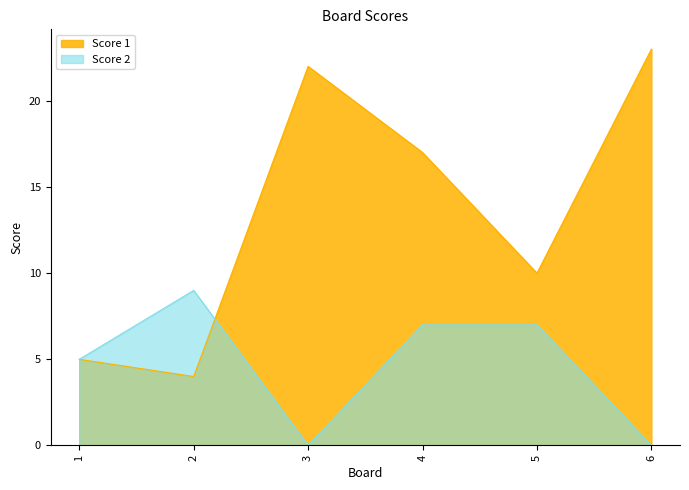

What is the sum of the Score 2 values at 4 and 6?

7